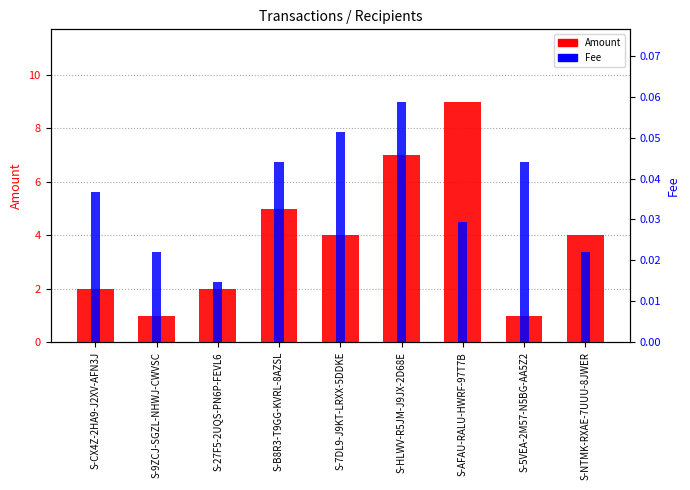

What is the label of the 1st bar from the right?

S-NTMK-RXAE-7UUU-8JWER